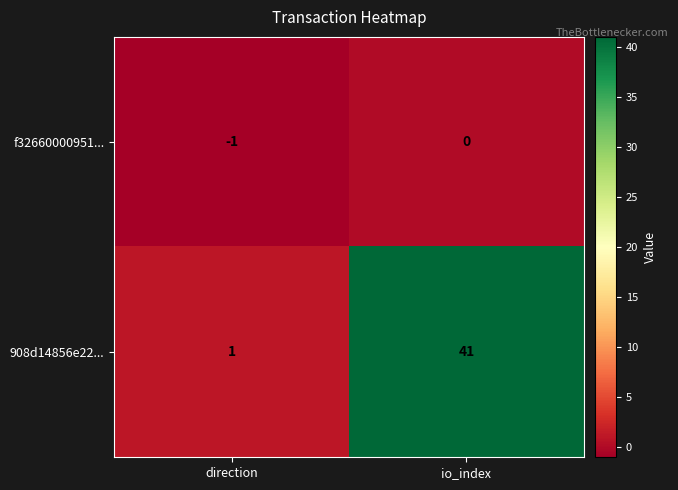

Reading left to right, transcribe all the data shown in this chart.

f32660000951...: direction=-1	io_index=0
908d14856e22...: direction=1	io_index=41